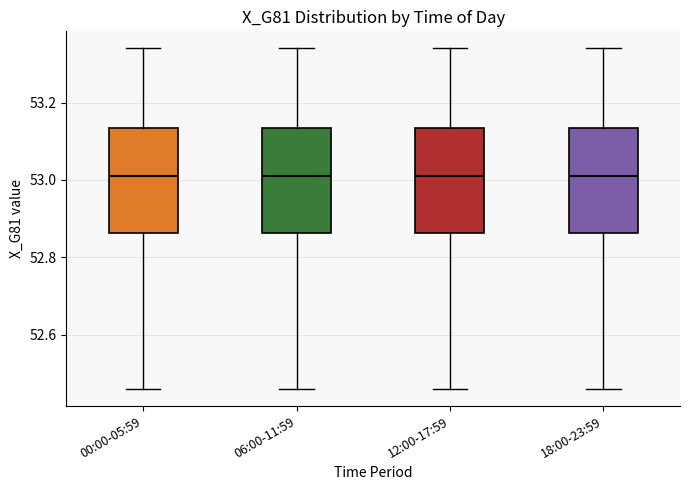

Reading left to right, read every box against the y-axis: the position of its median line, the range the box covers, and the ends of its whiskers. The values are not printed on the chart, so give them approximately, as read against the axis.

00:00-05:59: median 53.02, box 52.86 to 53.14, whiskers 52.46 to 53.34
06:00-11:59: median 53.02, box 52.86 to 53.14, whiskers 52.46 to 53.34
12:00-17:59: median 53.02, box 52.86 to 53.14, whiskers 52.46 to 53.34
18:00-23:59: median 53.02, box 52.86 to 53.14, whiskers 52.46 to 53.34